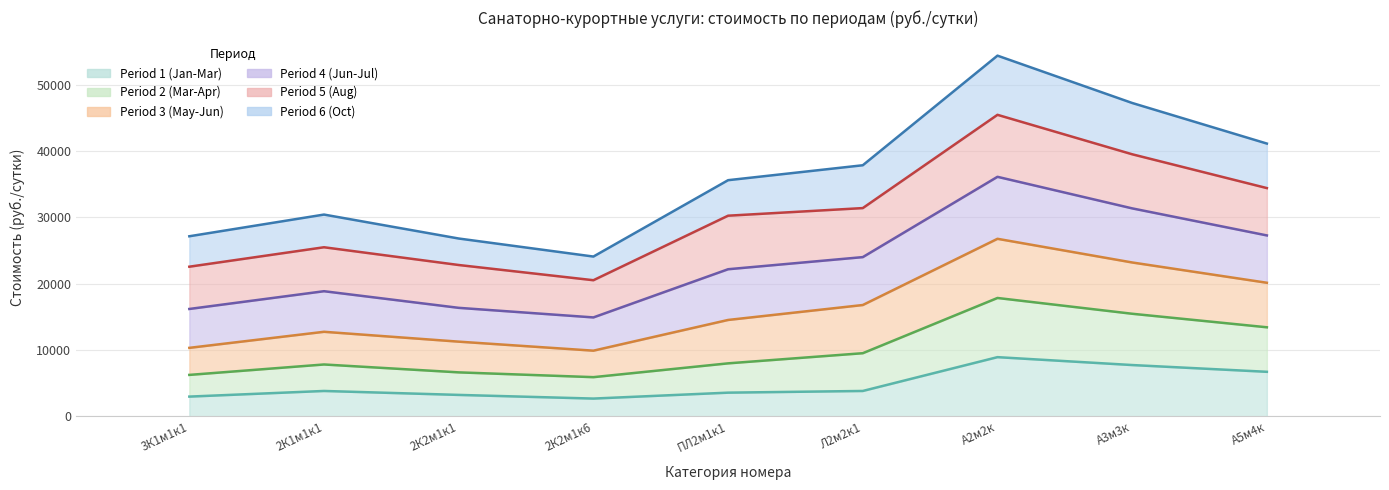

At which label does Period 1 (Jan-Mar) first exceed 3825?

А2м2к